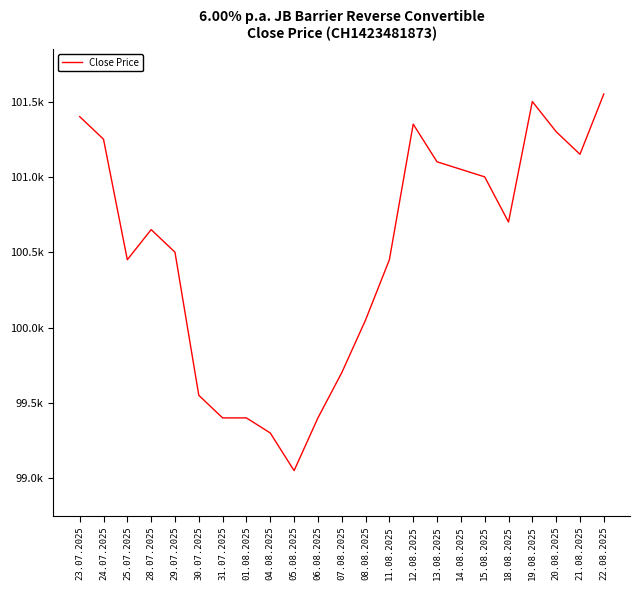

What is the average value?

100489